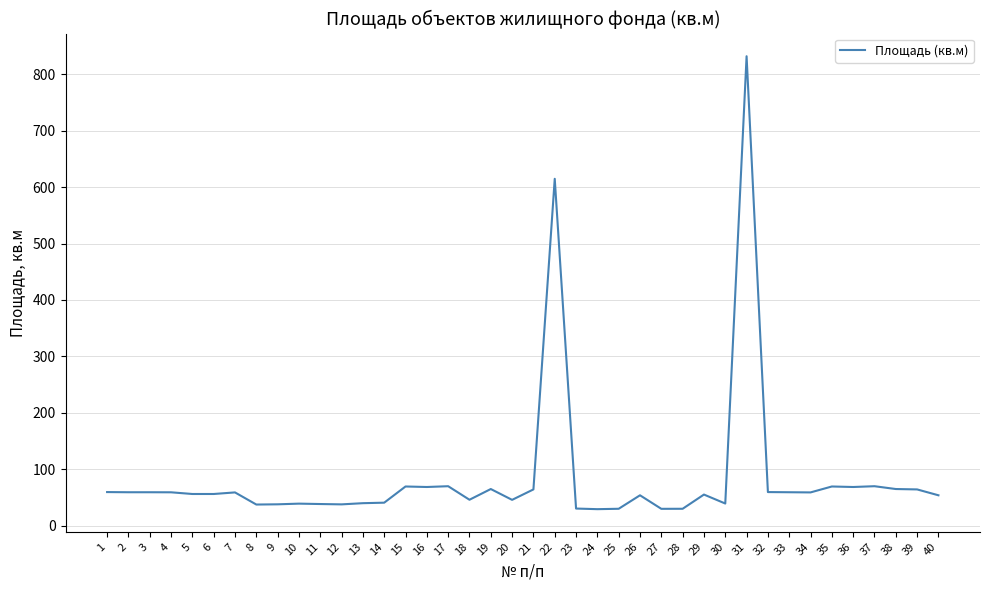

Is it true that the value at 26 is 90.7?

False